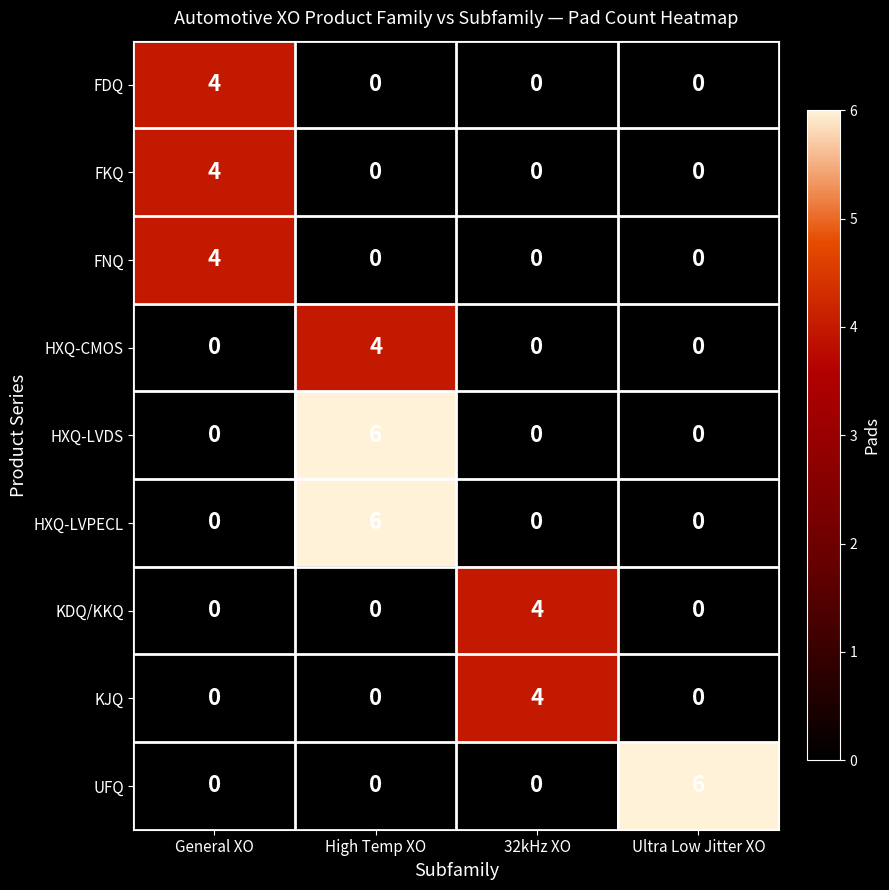

Count the KJQ values in the range 0 to 4.

4